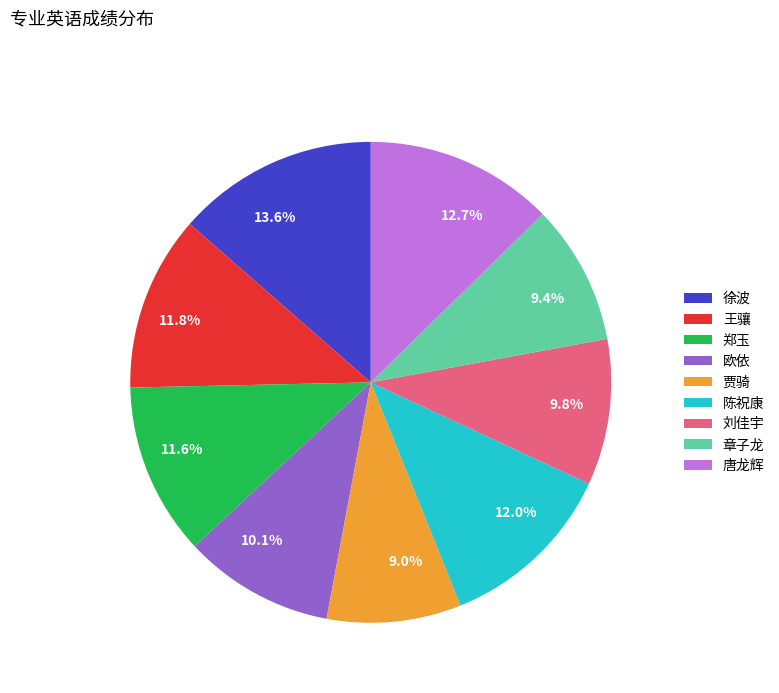

The 徐波 slice represents 25% of the pie. True or false?

False